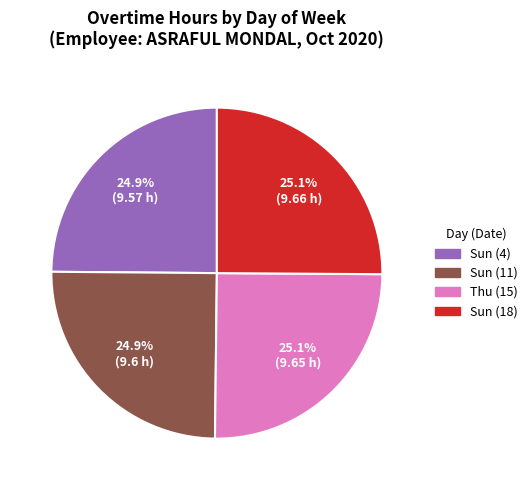

Is there any slice that represents more than half of the pie?

No